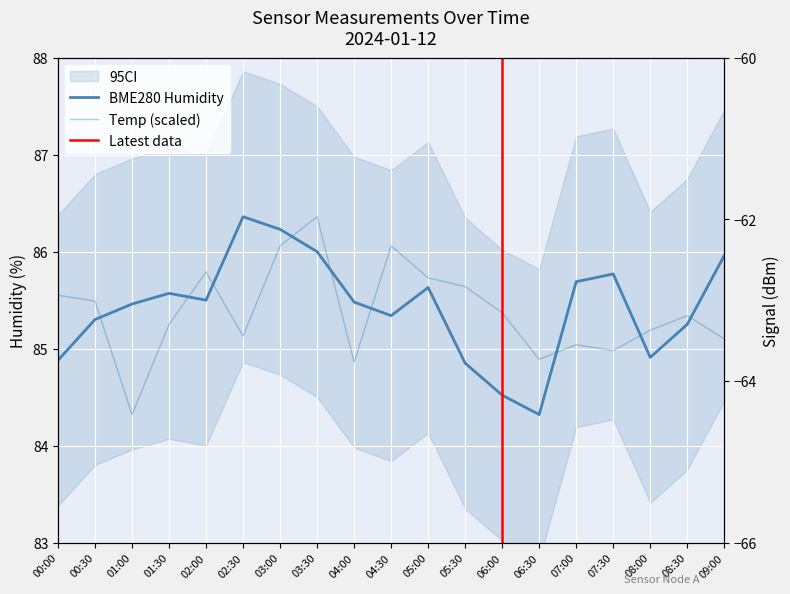

How many intersections are there between BME280_humidity and BME280_temperature?

9